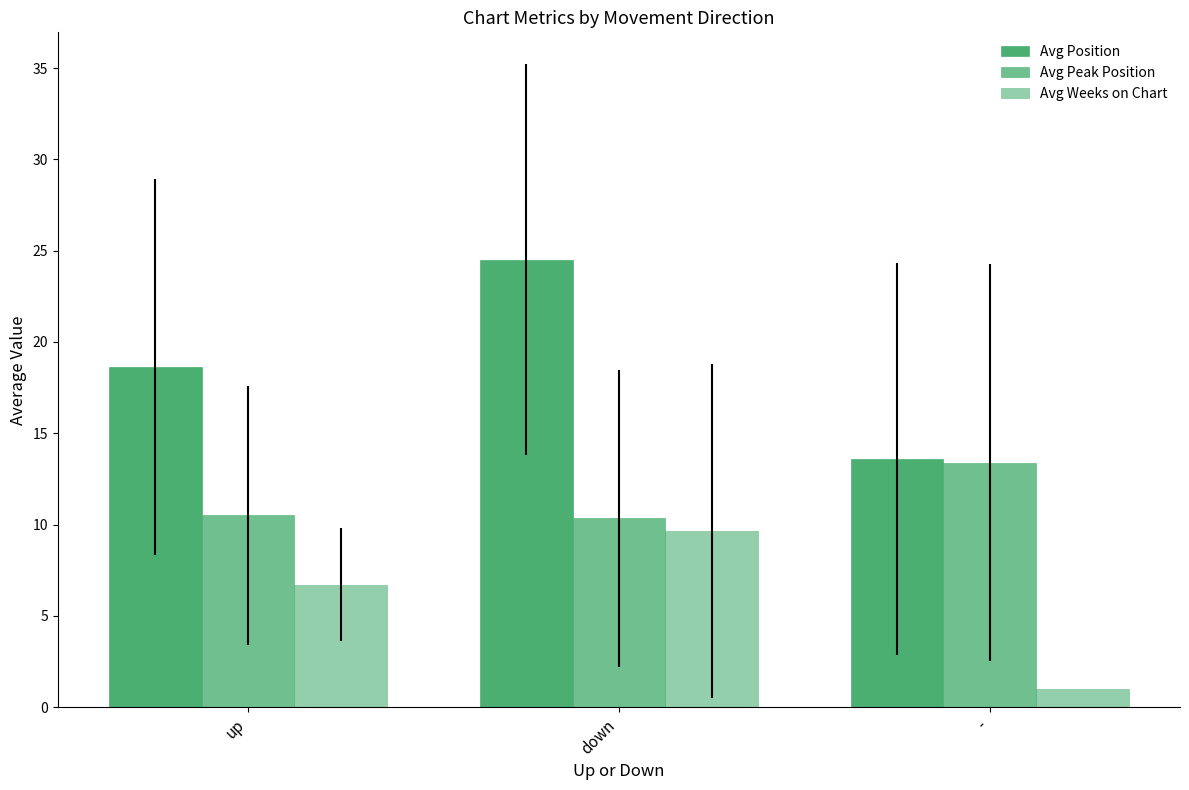

Count the number of data series in this chart.

3